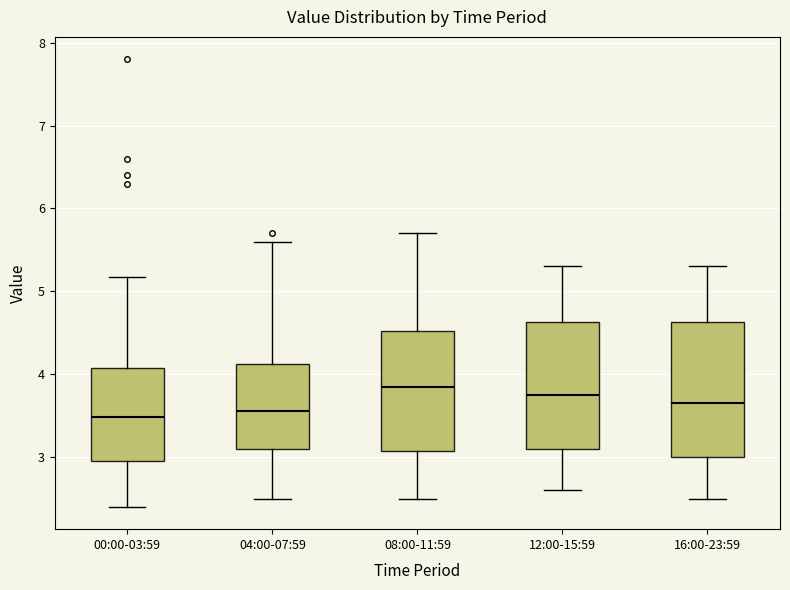

Reading left to right, read every box against the y-axis: the position of its median line, the range the box covers, and the ends of its whiskers. The values are not printed on the chart, so give them approximately, as read against the axis.

00:00-03:59: median 3.5, box 3.0 to 4.1, whiskers 2.4 to 5.2
04:00-07:59: median 3.6, box 3.1 to 4.1, whiskers 2.5 to 5.6
08:00-11:59: median 3.9, box 3.1 to 4.5, whiskers 2.5 to 5.7
12:00-15:59: median 3.8, box 3.1 to 4.6, whiskers 2.6 to 5.3
16:00-23:59: median 3.7, box 3.0 to 4.6, whiskers 2.5 to 5.3